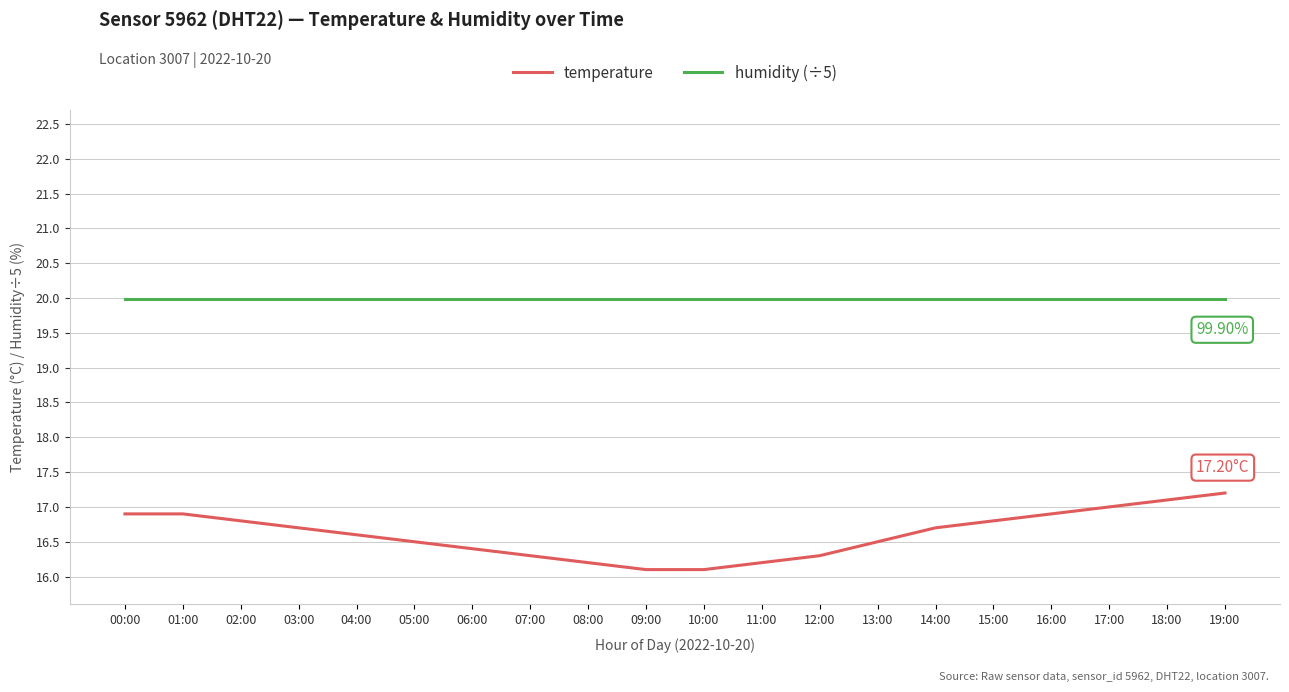

Rank the series at 14:00 from highest to lowest value.

humidity (÷5), temperature